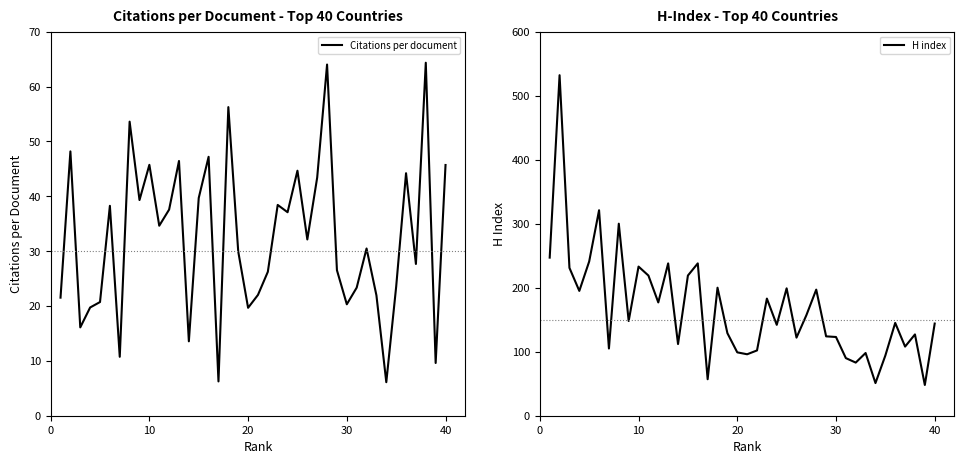

Is it true that Citations per document equals 77.0 at 7?

False